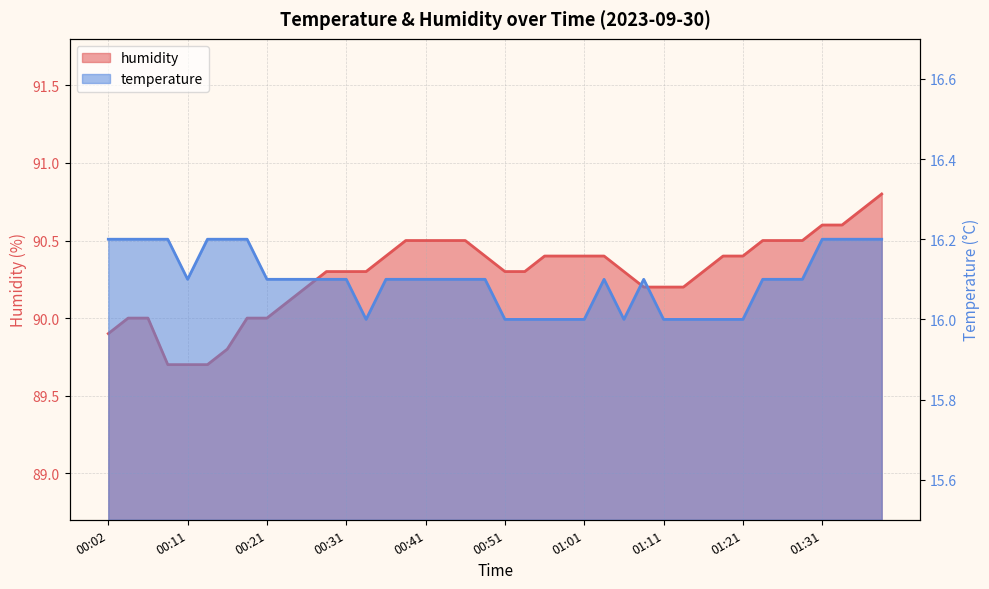

Is it true that temperature equals 16.1 at 00:26?

True